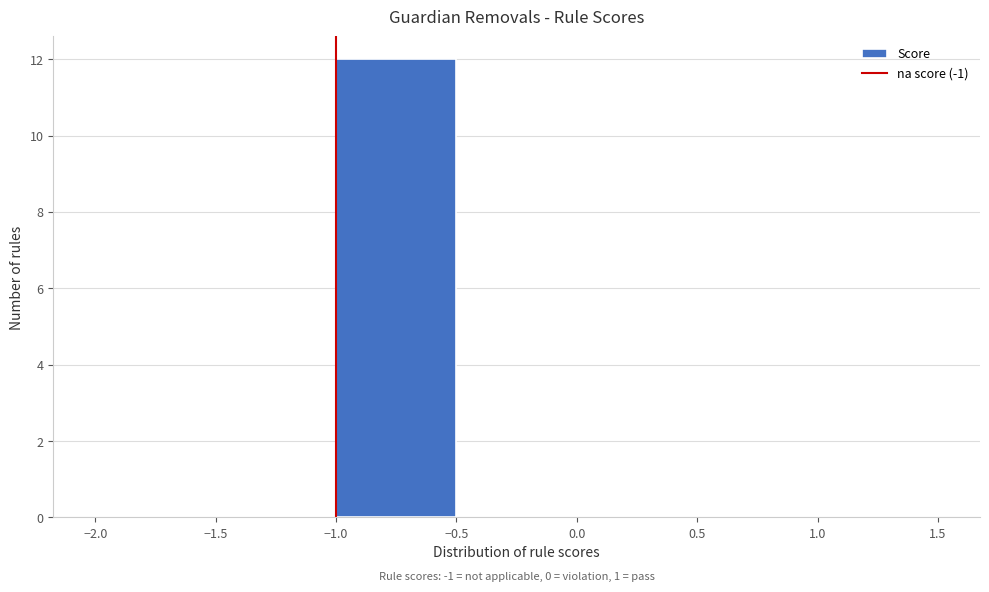

Which range on the x-axis has the tallest bar?

-1.0 to -0.5